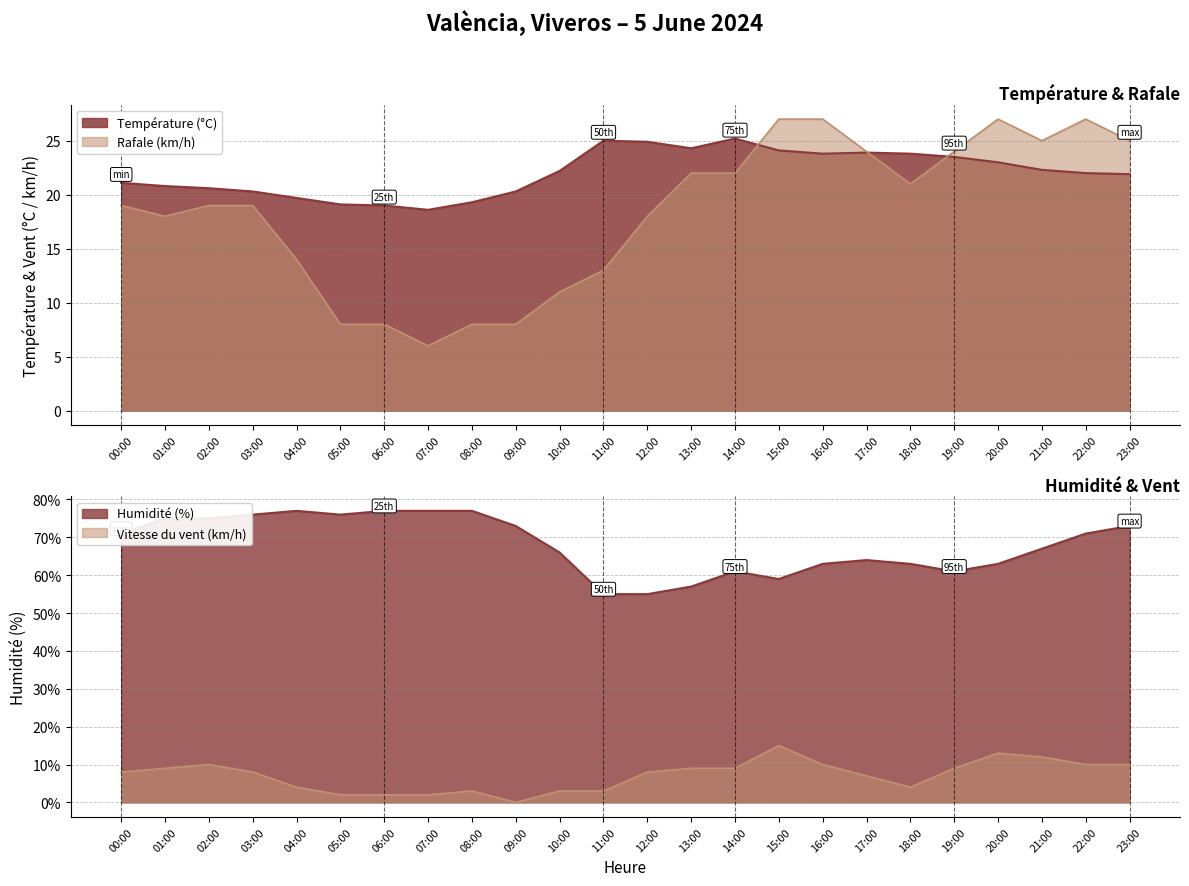

What is the minimum value for Humidité (%)?

55.0